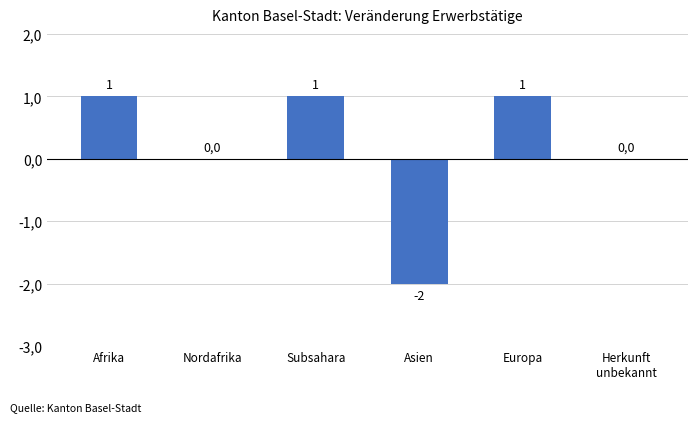

Are the bars horizontal?

No